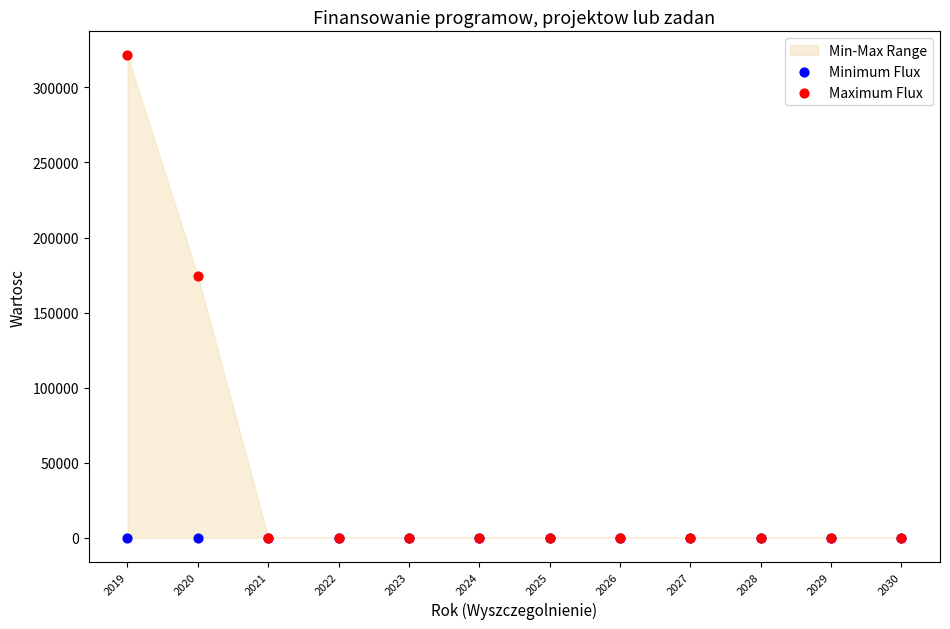

Which series reaches the maximum Y coordinate?

Maximum Flux